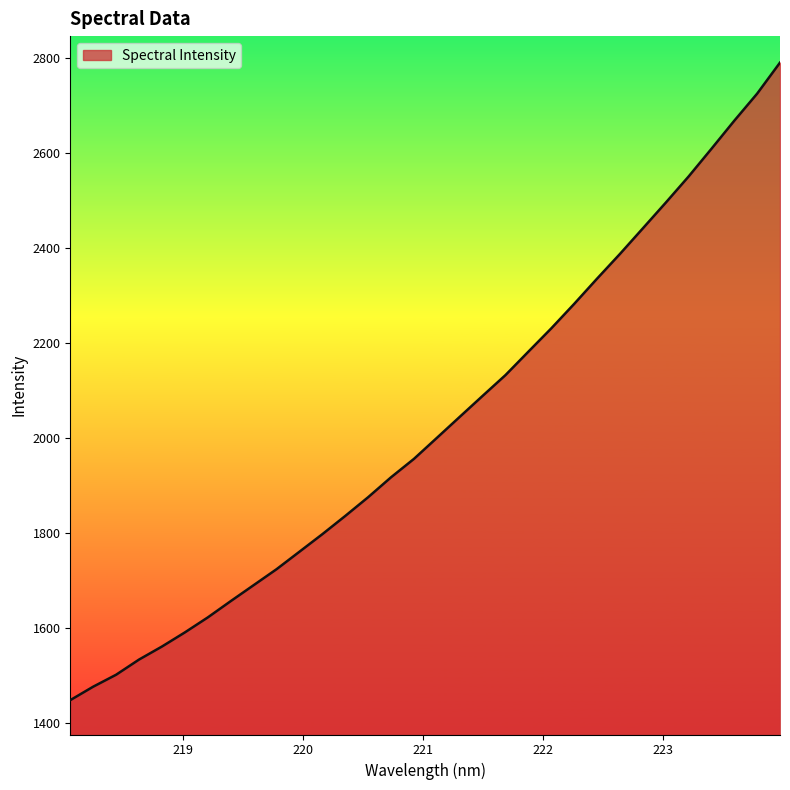

What is the maximum value shown in the chart?

2789.5